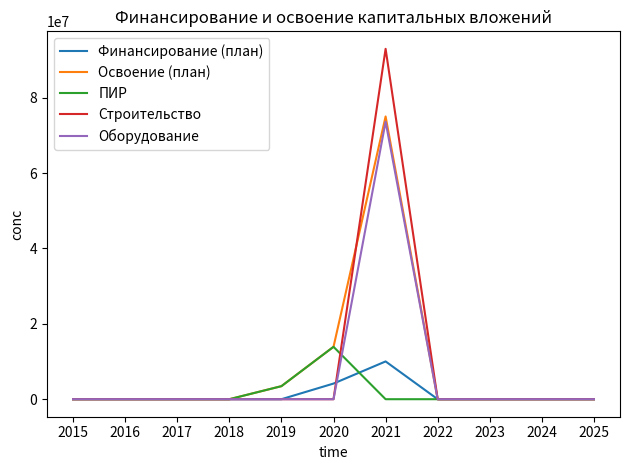

List the series in order of their peak value, lowest first.

Финансирование (план), ПИР, Оборудование, Освоение (план), Строительство